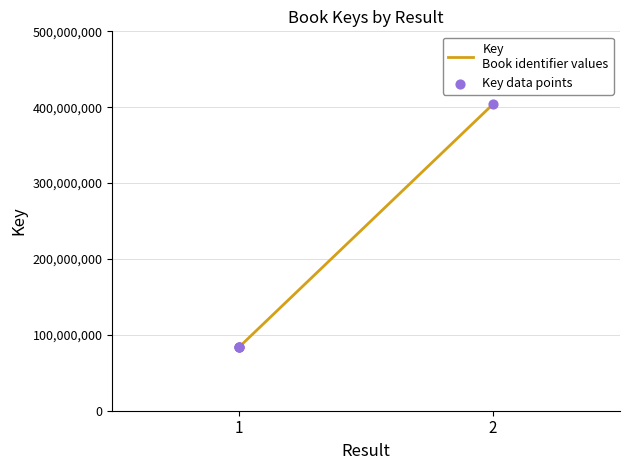

What are all the series names shown in the legend?

Key
Book identifier values, Key data points